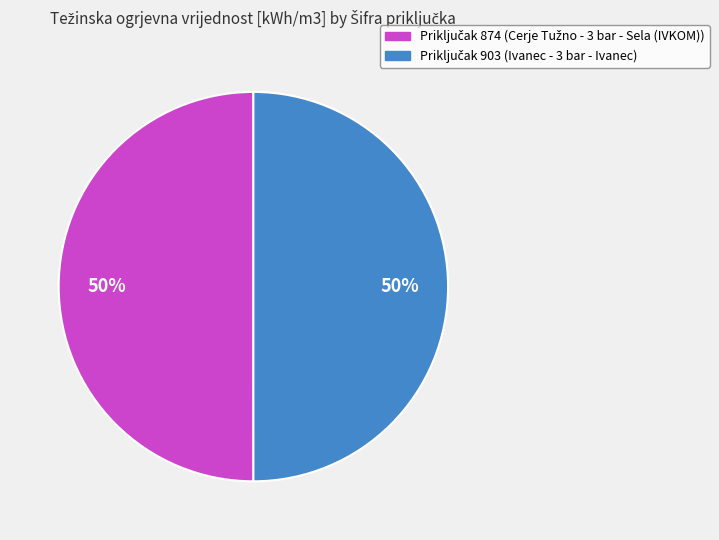

To the nearest percent, what is the average slice percentage?

50%